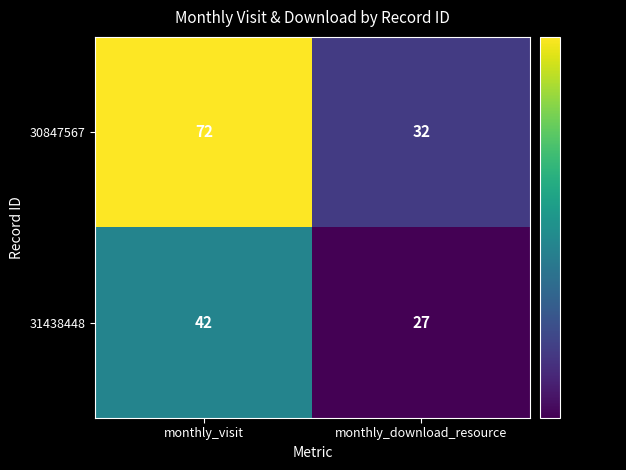

What is the sum of the 30847567 values at monthly_visit and monthly_download_resource?

104